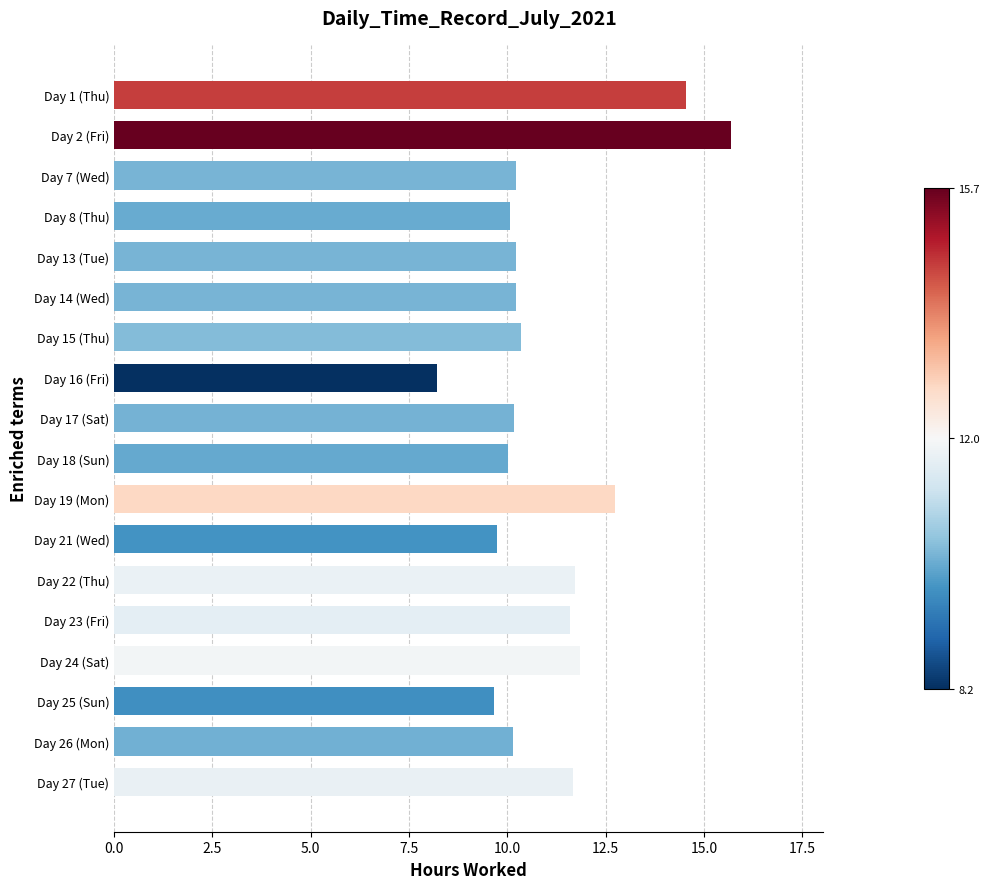

Read the value at Day 1 (Thu).

14.5